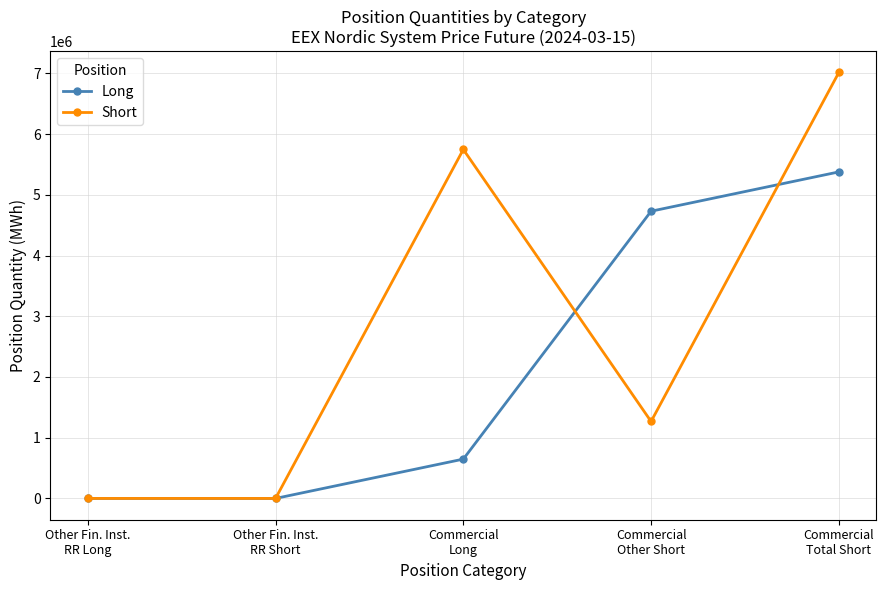

What is the greatest value displayed?

7014443